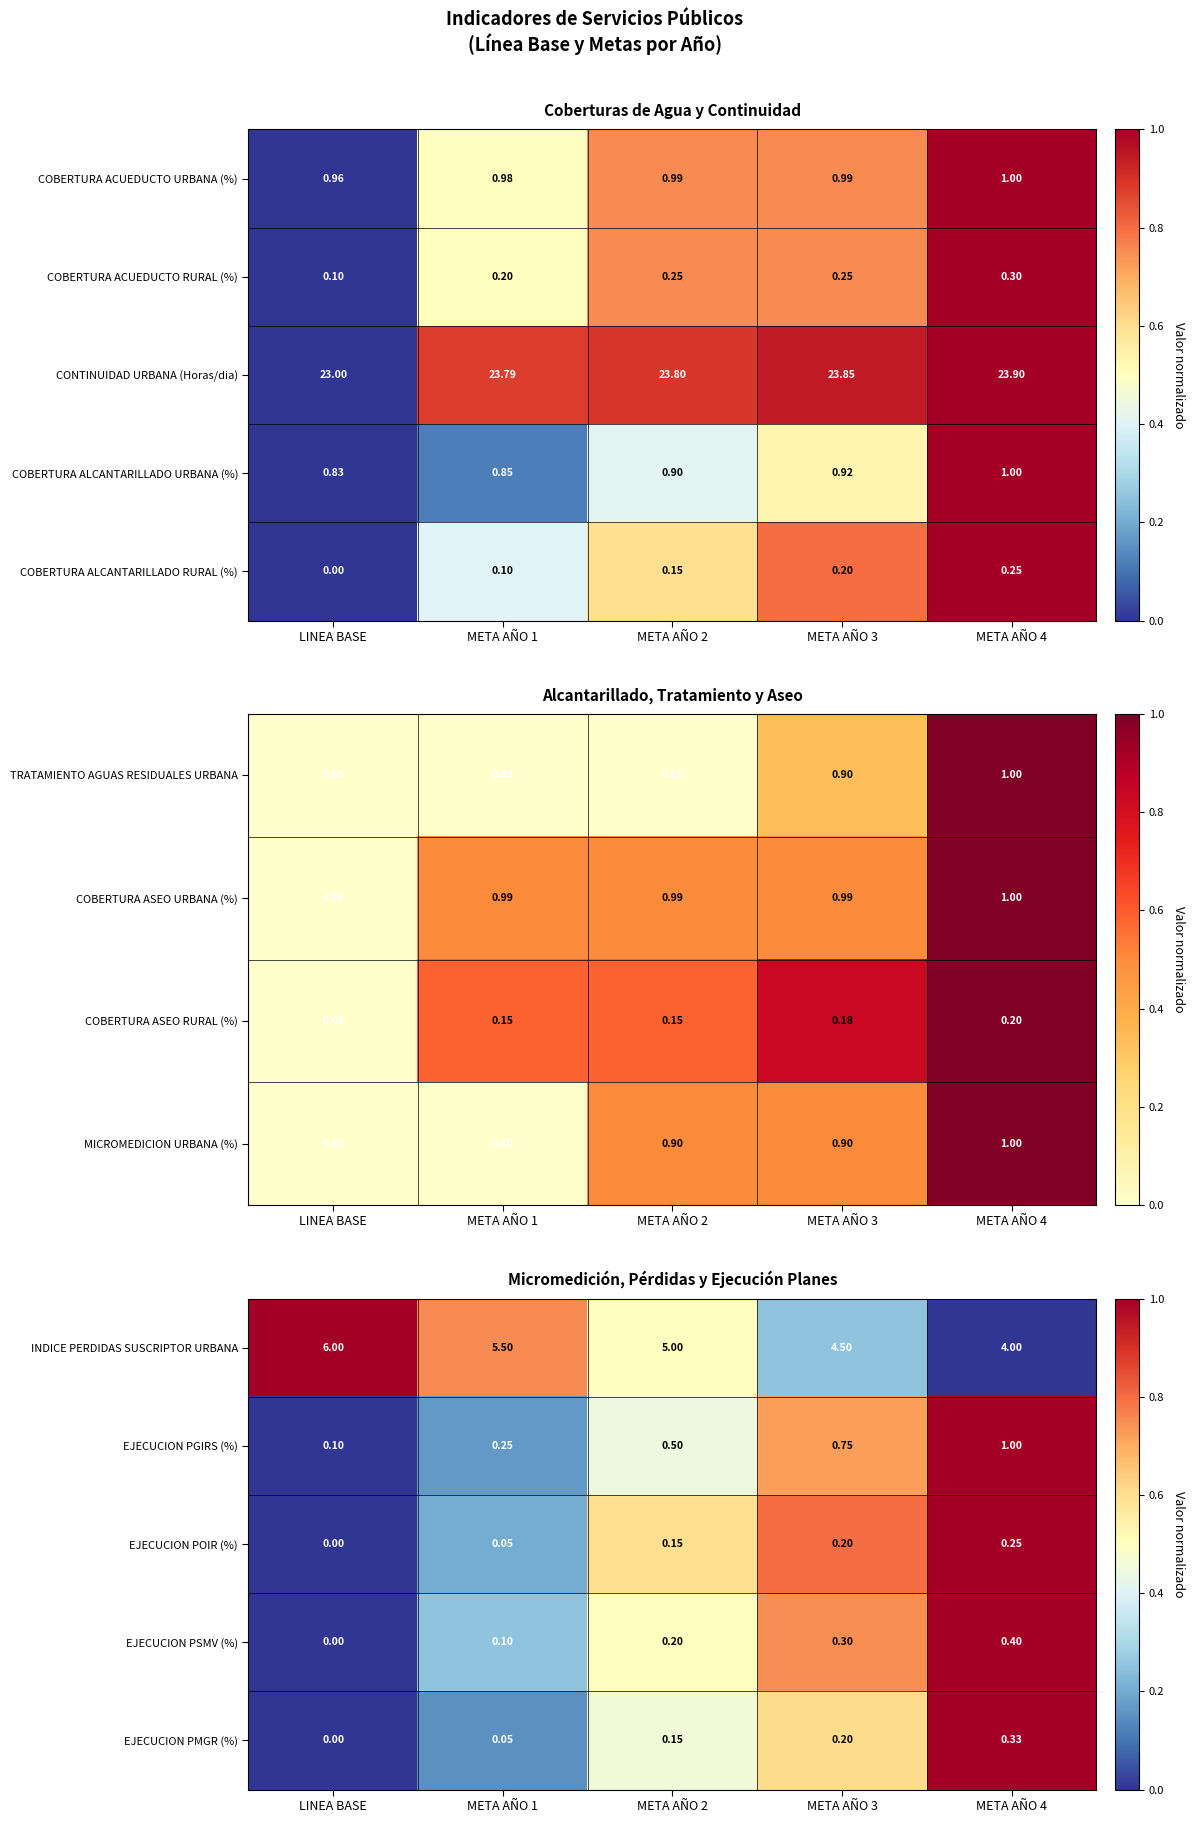

At which label is COBERTURA ACUEDUCTO URBANA (%) closest to 0?

LINEA BASE